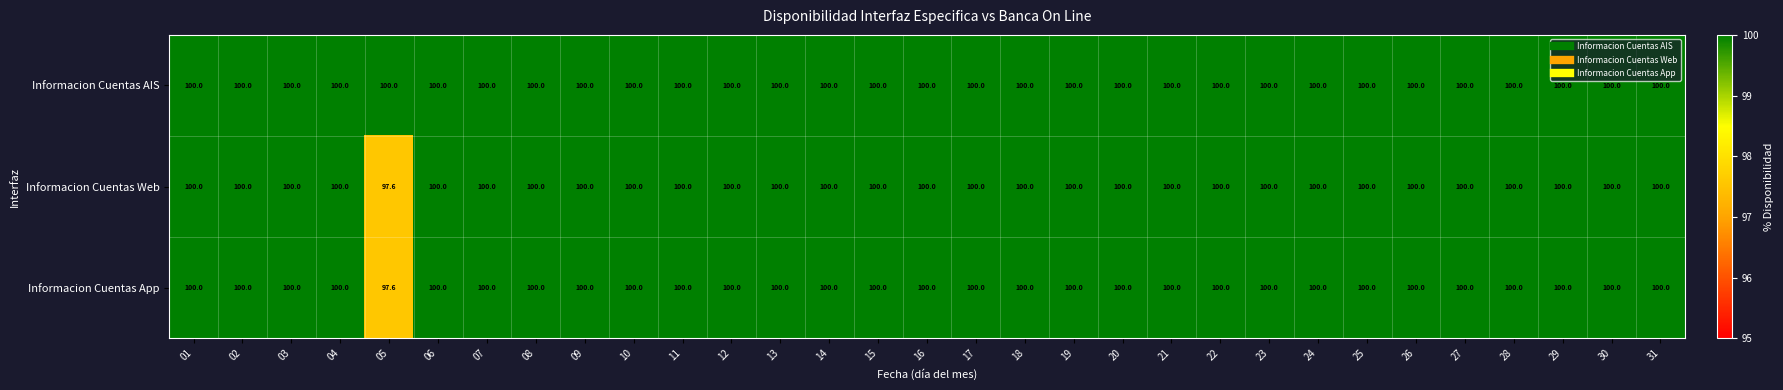

What is the sum of all Informacion Cuentas App values?

3097.6